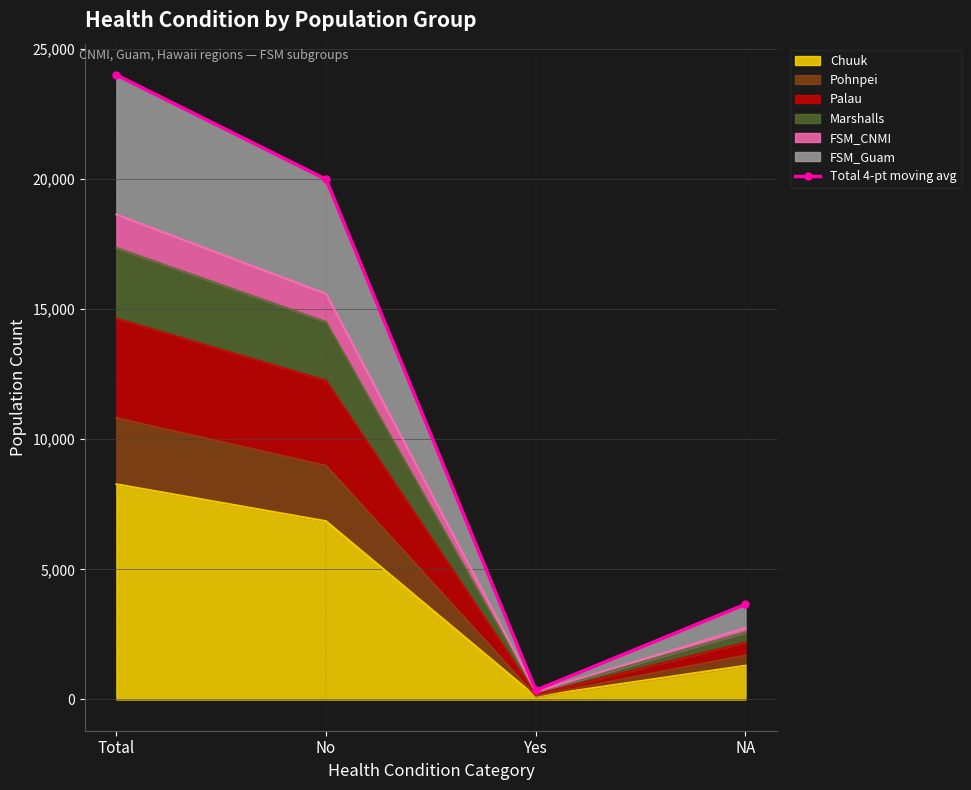

Count the number of categories in the chart.

4